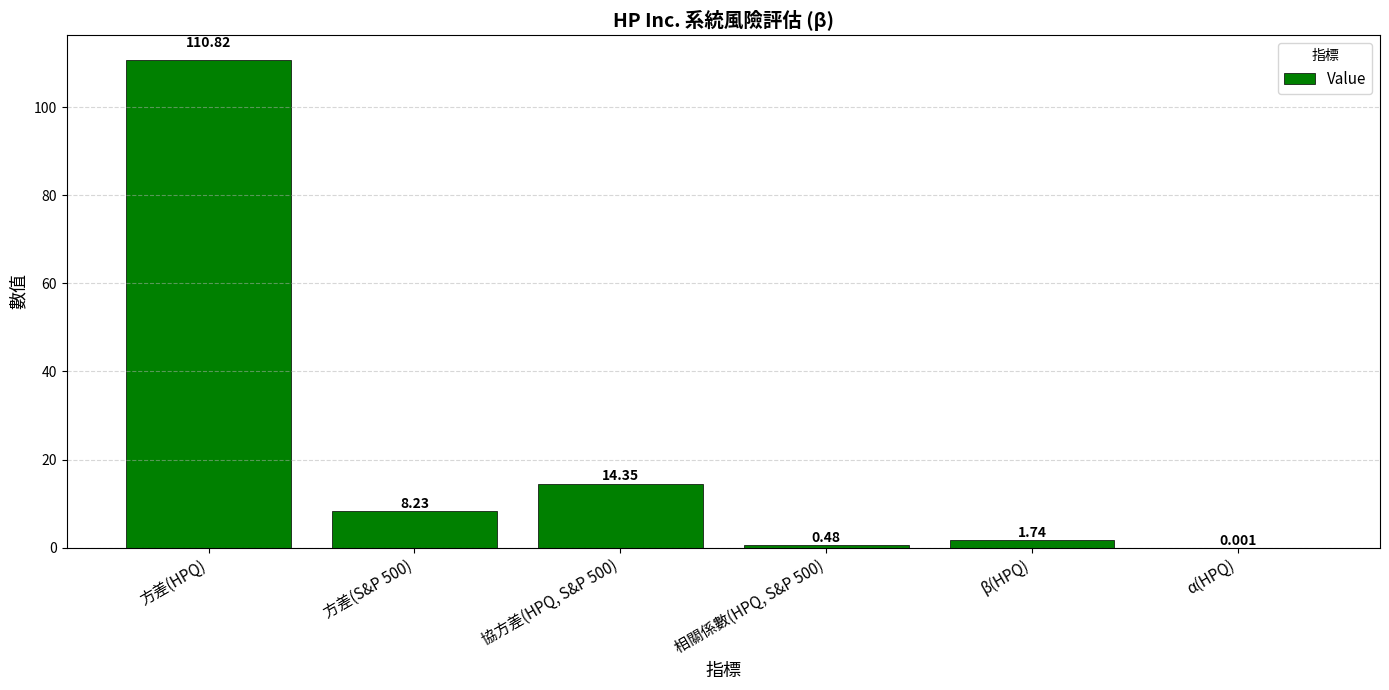

At which label is the value closest to 55?

協方差(HPQ, S&P 500)